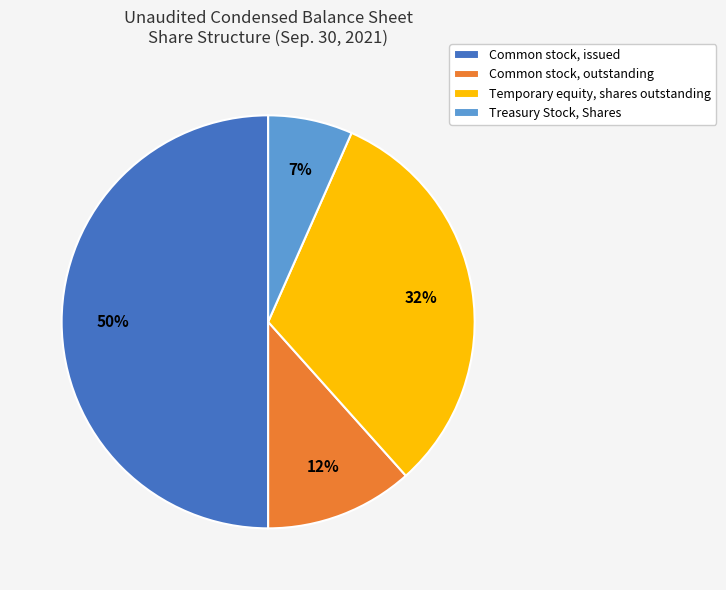

To the nearest percent, what is the difference between the largest and smallest slice percentages?

43%